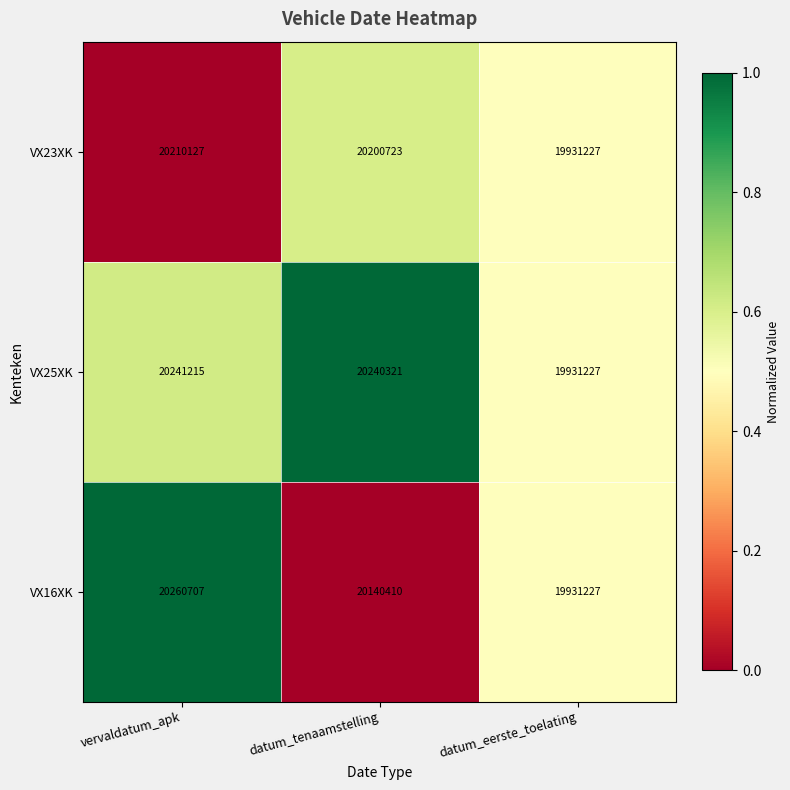

What is the average value of the VX23XK series?

20114026